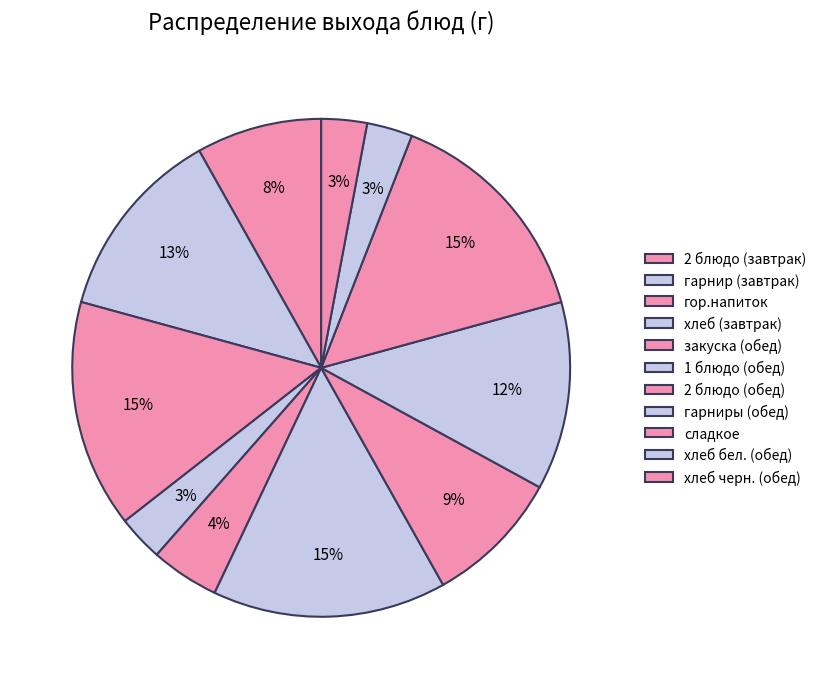

Which category has the biggest portion of the pie?

1 блюдо (обед)